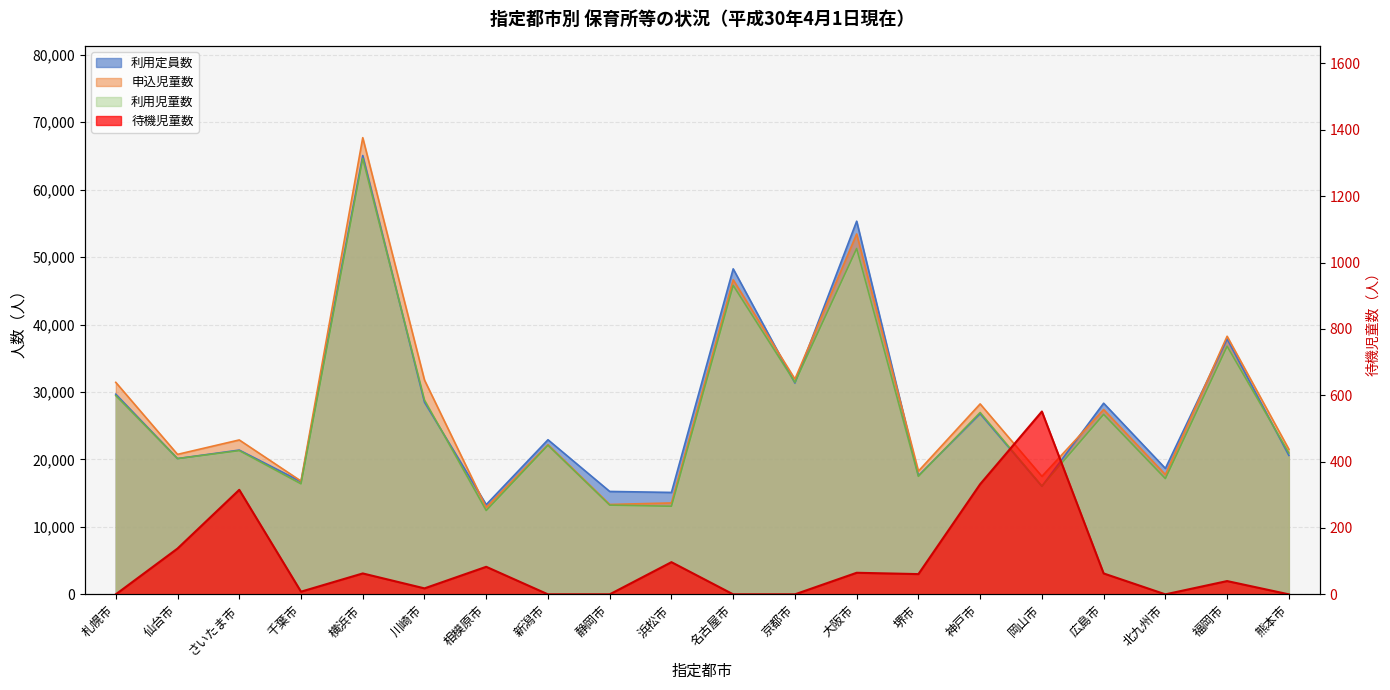

What is the difference between the 申込児童数 values at 大阪市 and 千葉市?

36634